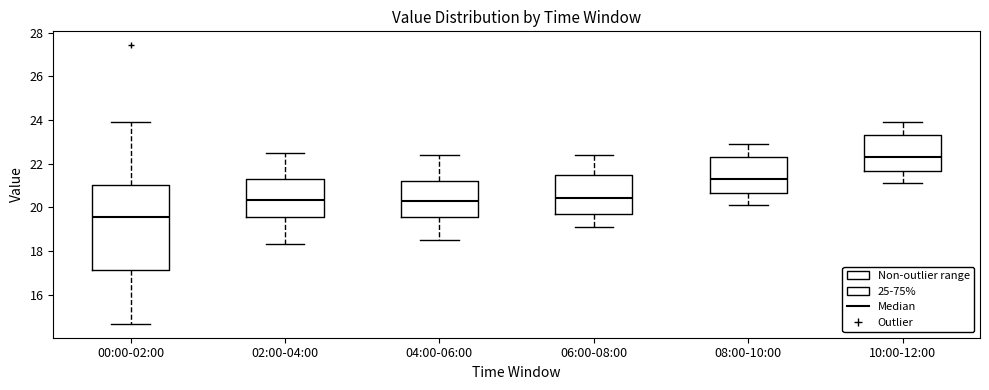

Reading left to right, read every box against the y-axis: the position of its median line, the range the box covers, and the ends of its whiskers. The values are not printed on the chart, so give them approximately, as read against the axis.

00:00-02:00: median 19.6, box 17.2 to 21.0, whiskers 14.6 to 24.0
02:00-04:00: median 20.4, box 19.6 to 21.4, whiskers 18.4 to 22.6
04:00-06:00: median 20.4, box 19.6 to 21.2, whiskers 18.6 to 22.4
06:00-08:00: median 20.4, box 19.8 to 21.6, whiskers 19.2 to 22.4
08:00-10:00: median 21.4, box 20.6 to 22.4, whiskers 20.2 to 23.0
10:00-12:00: median 22.4, box 21.6 to 23.4, whiskers 21.2 to 24.0